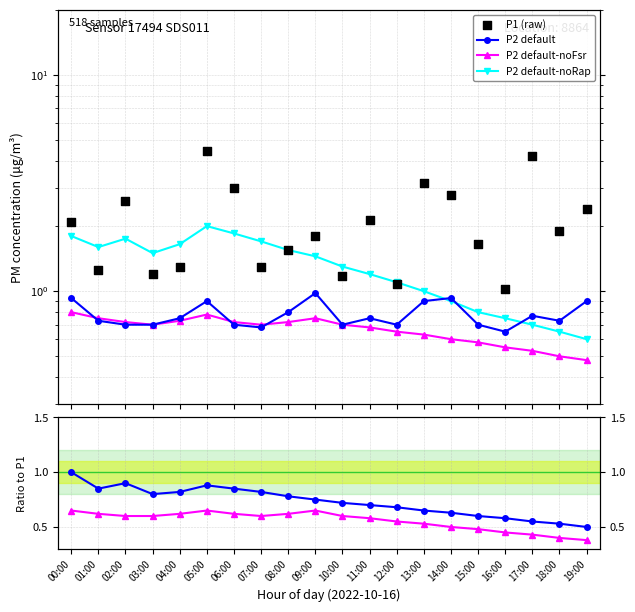

Which series has the widest spread of Y values?

P1 (raw)